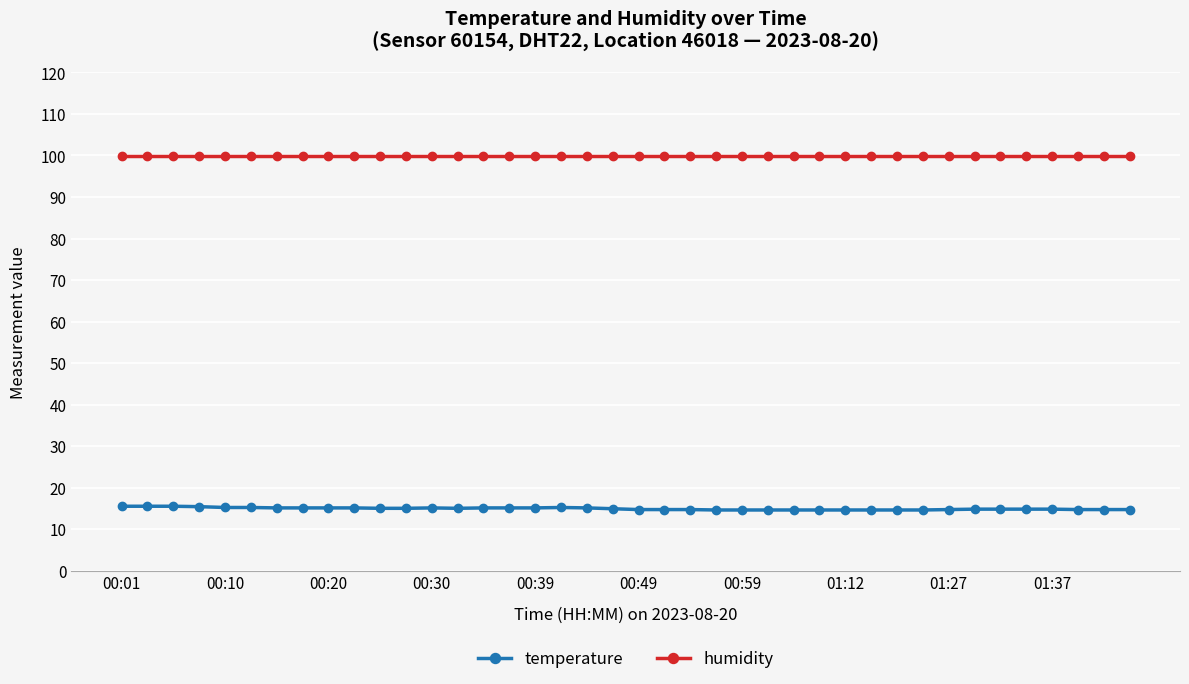

What is the sum of all temperature values?

596.8